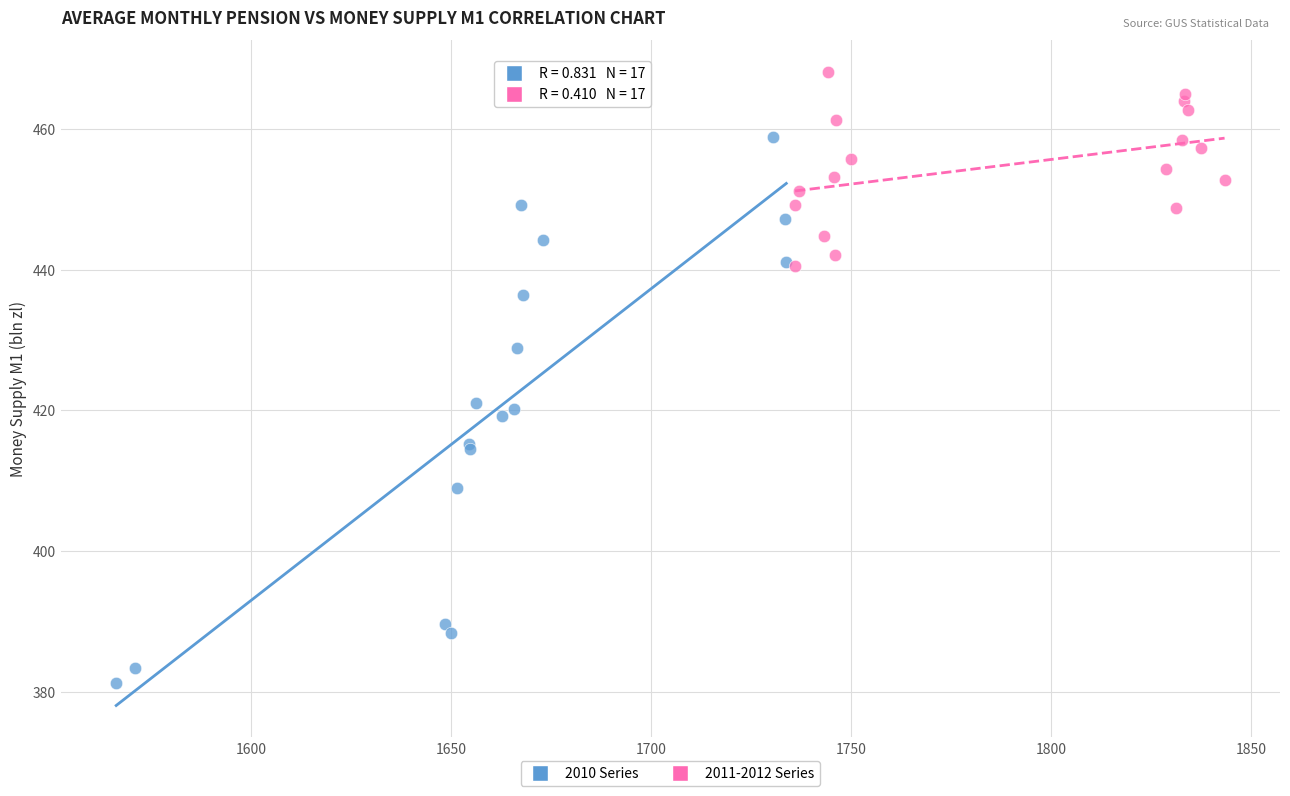

Which series reaches the minimum Y coordinate?

2010 Series